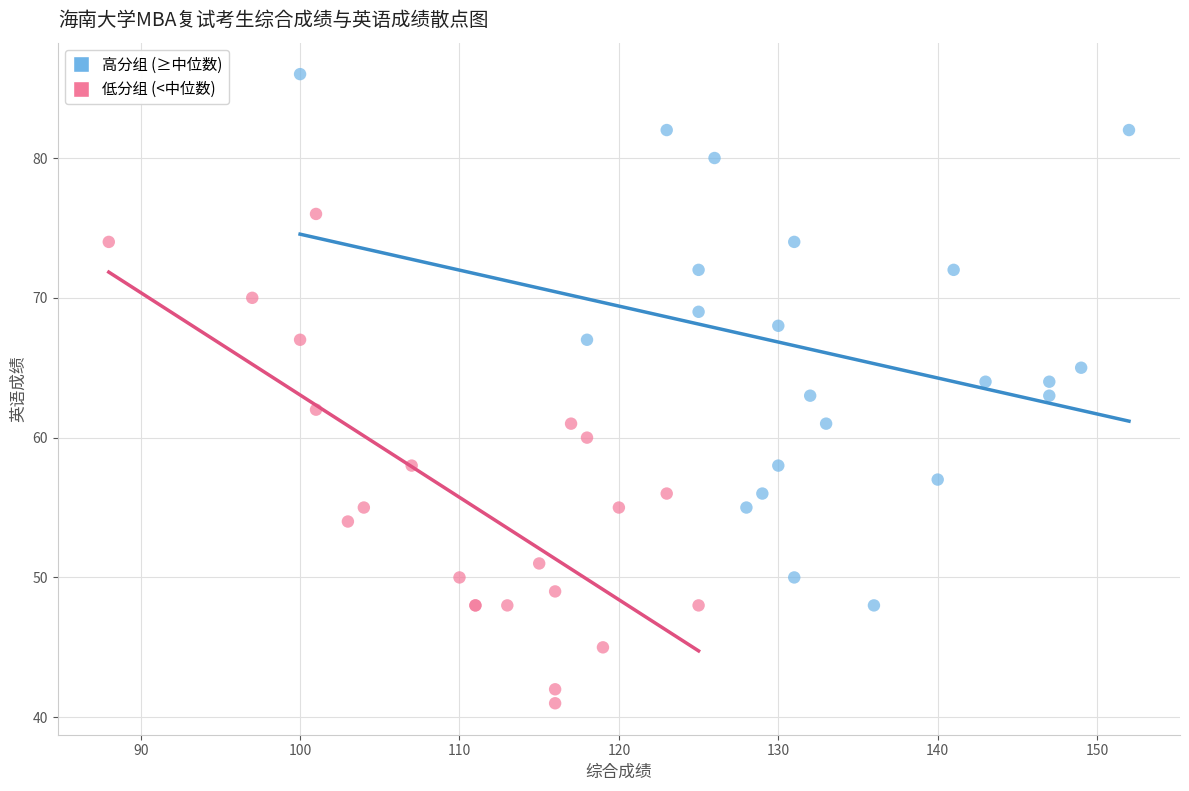

Which series contains the lowest Y value?

低分组 (<中位数)